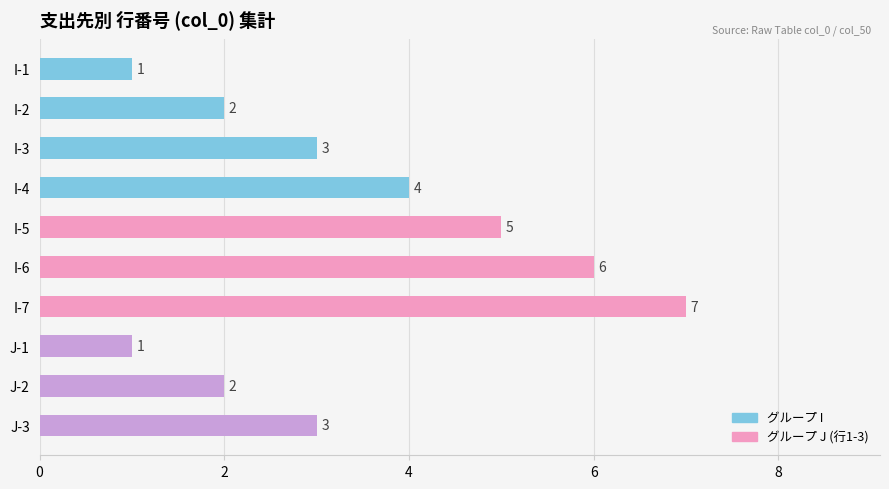

What is the value of the 1st bar from the top?

1